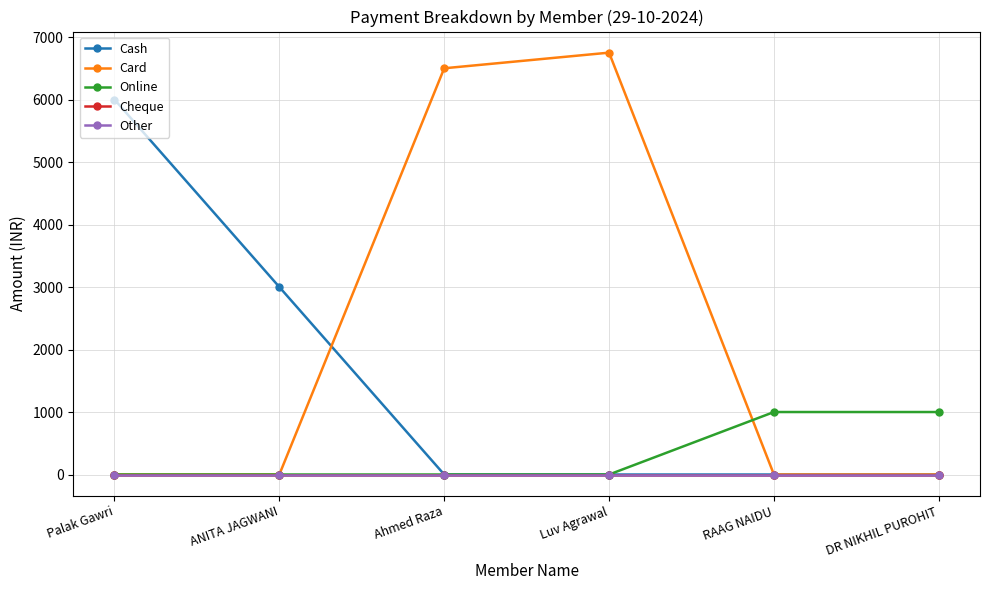

True or false: Other and Online cross at least once.

False